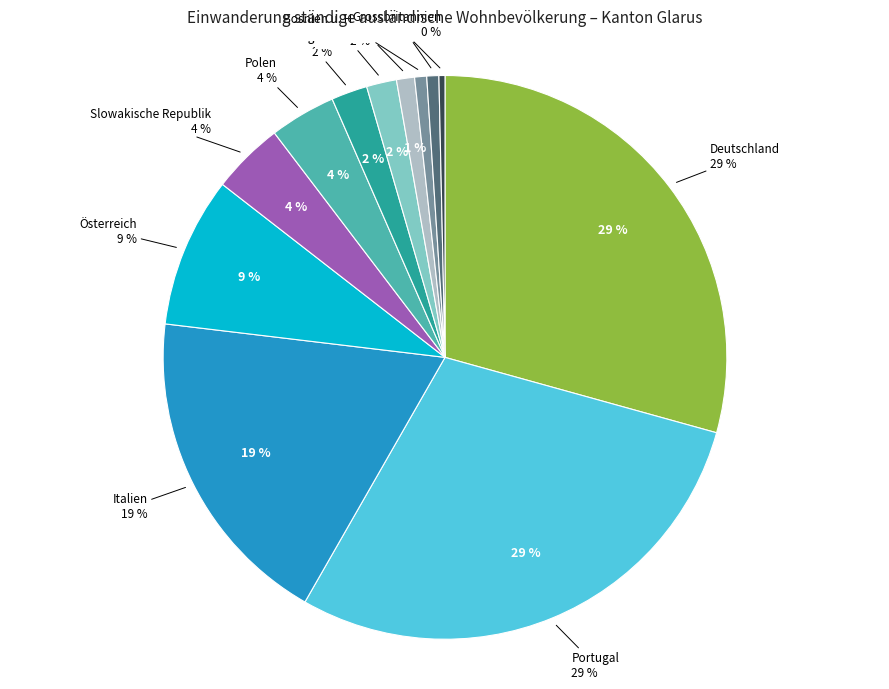

Is it true that Italien is 4% of the pie?

False